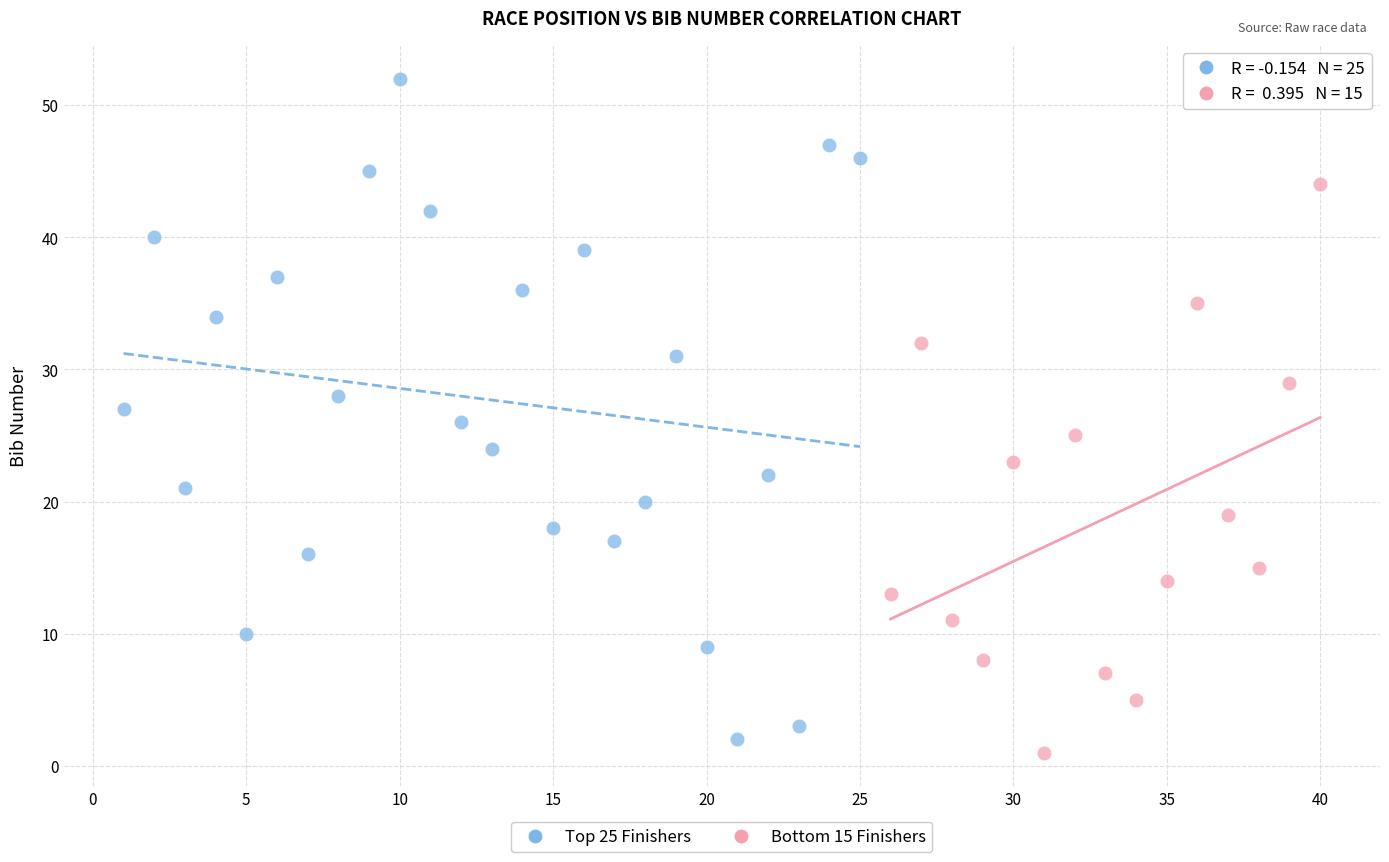

Which series contains the highest Y value?

Top 25 Finishers